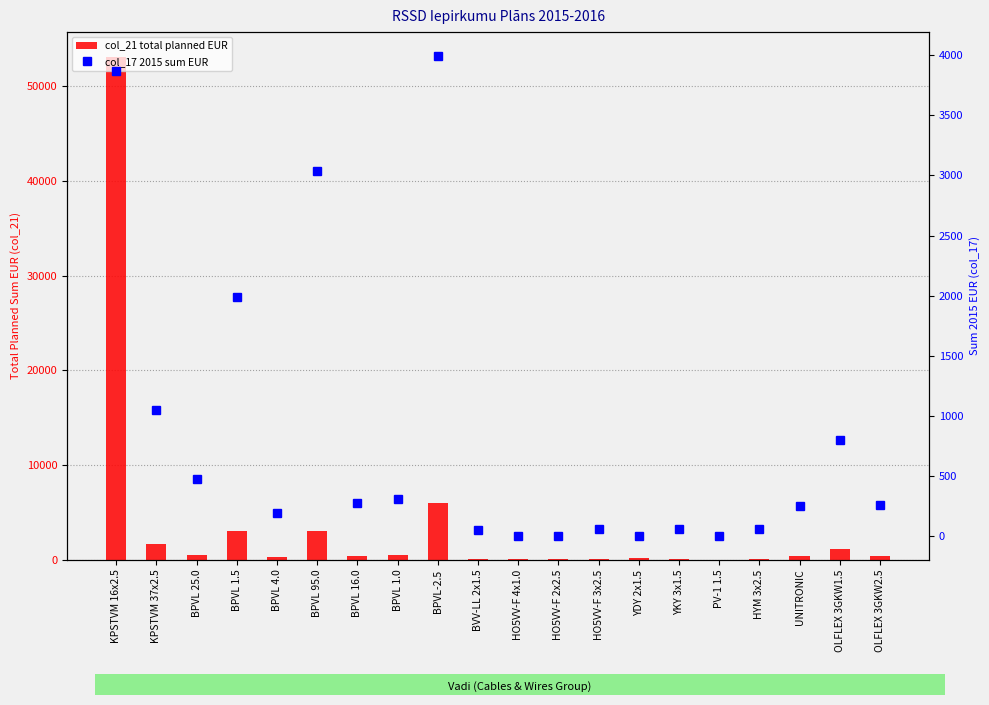

The value of col_17 2015 sum EUR at BVV-LL 2x1.5 is 44.4. True or false?

True